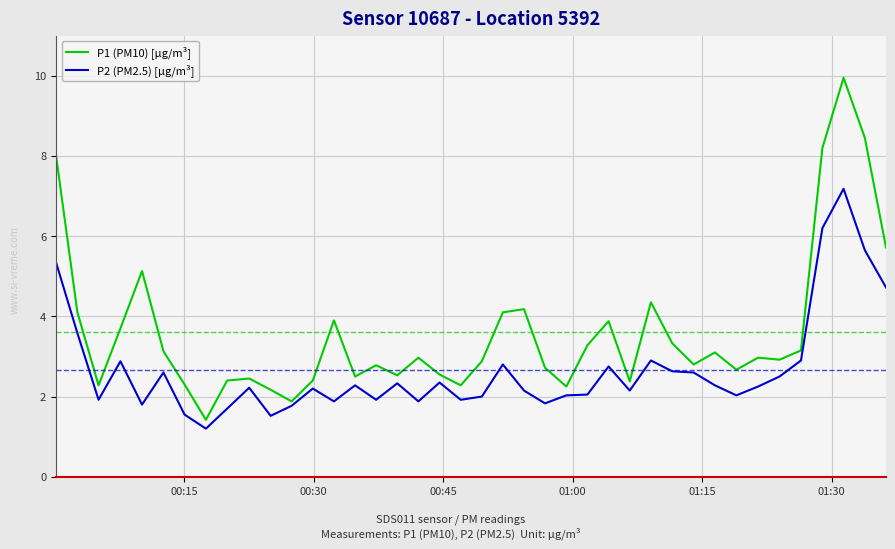

What is the lowest value of the P2 (PM2.5) [µg/m³] series?

1.2